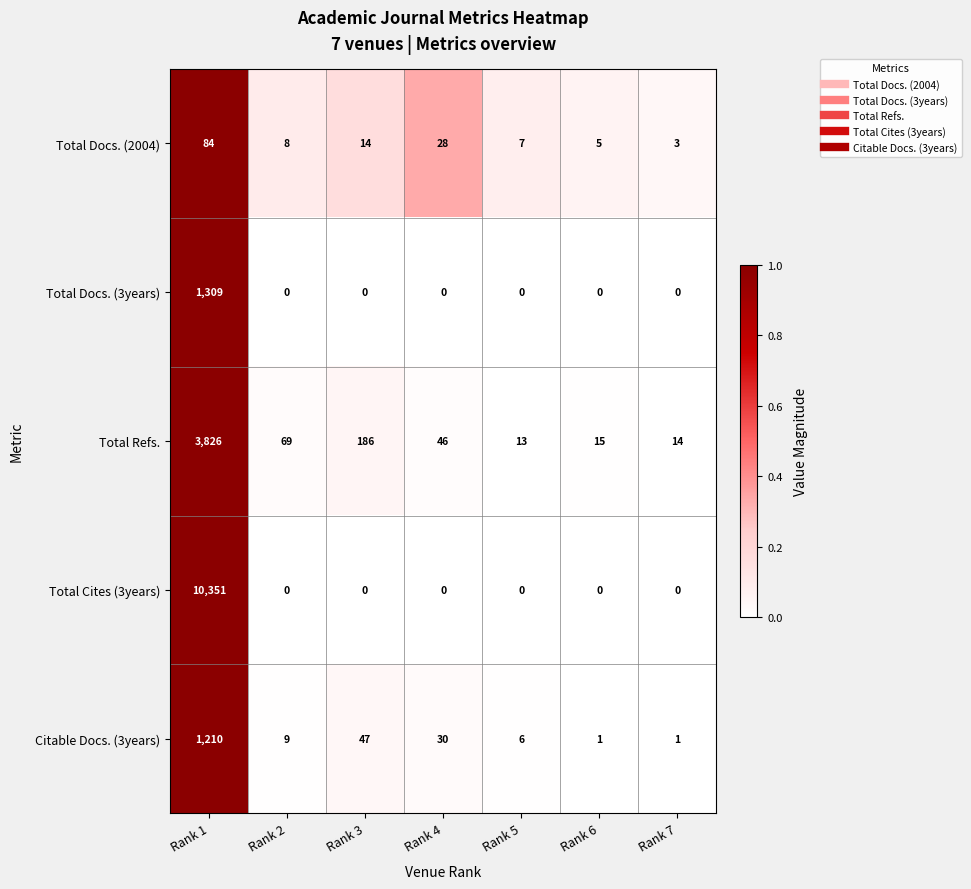

What is the total value across all series at Rank 6?

21